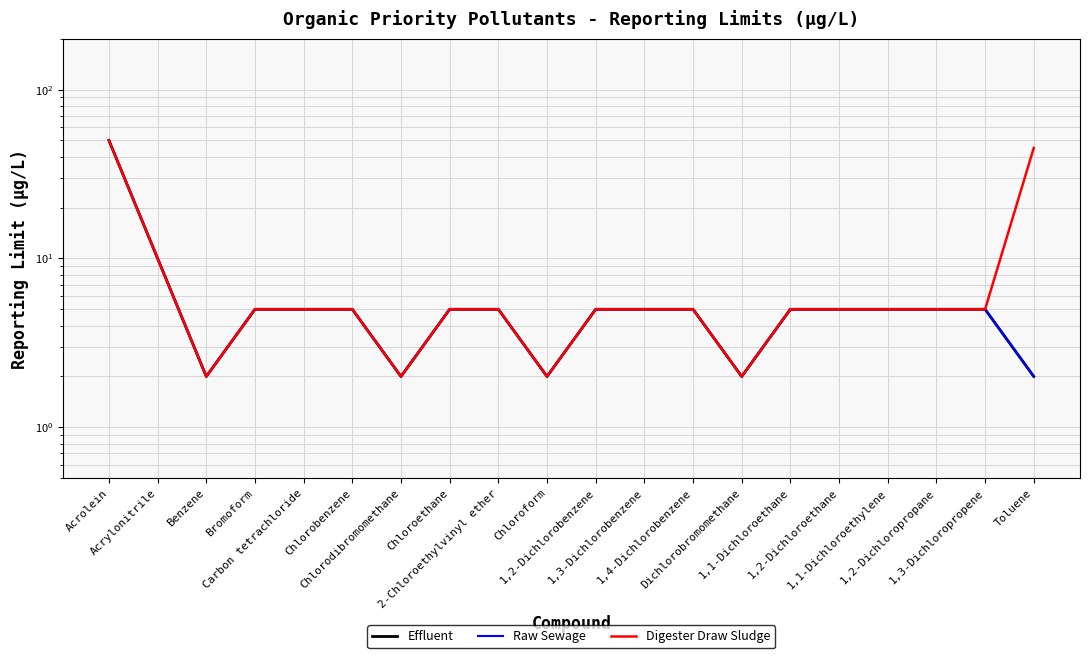

What is the label of the 4th point from the right?

1,1-Dichloroethylene